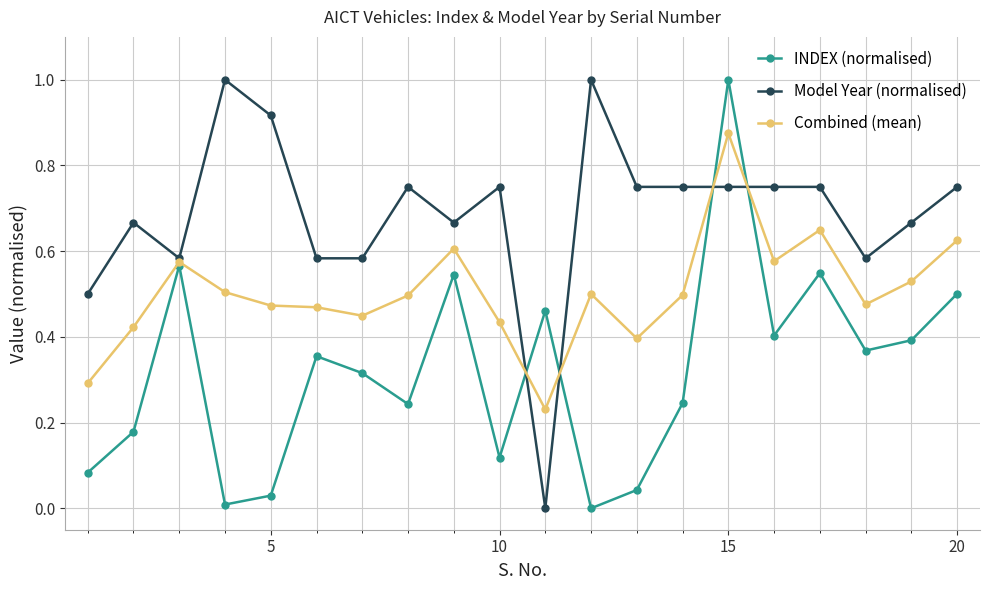

What are all the series names shown in the legend?

INDEX (normalised), Model Year (normalised), Combined (mean)